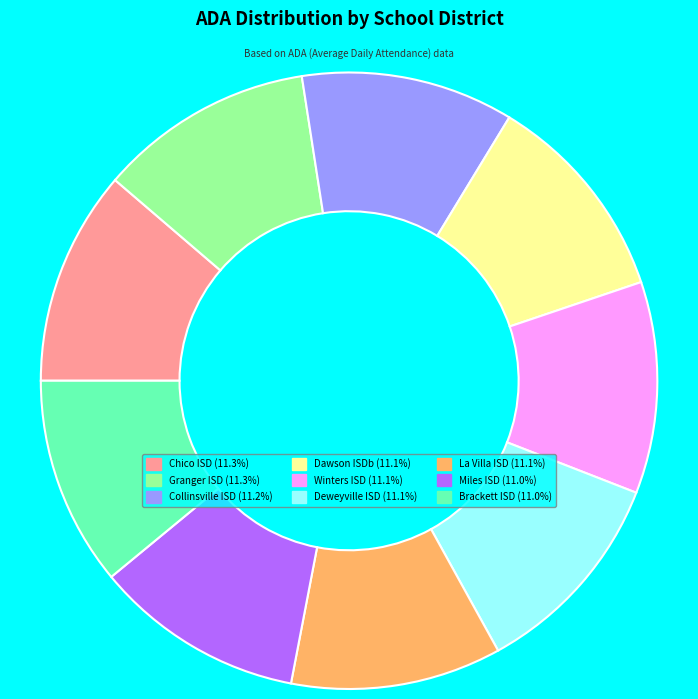

Is it true that Winters ISD is 18% of the pie?

False